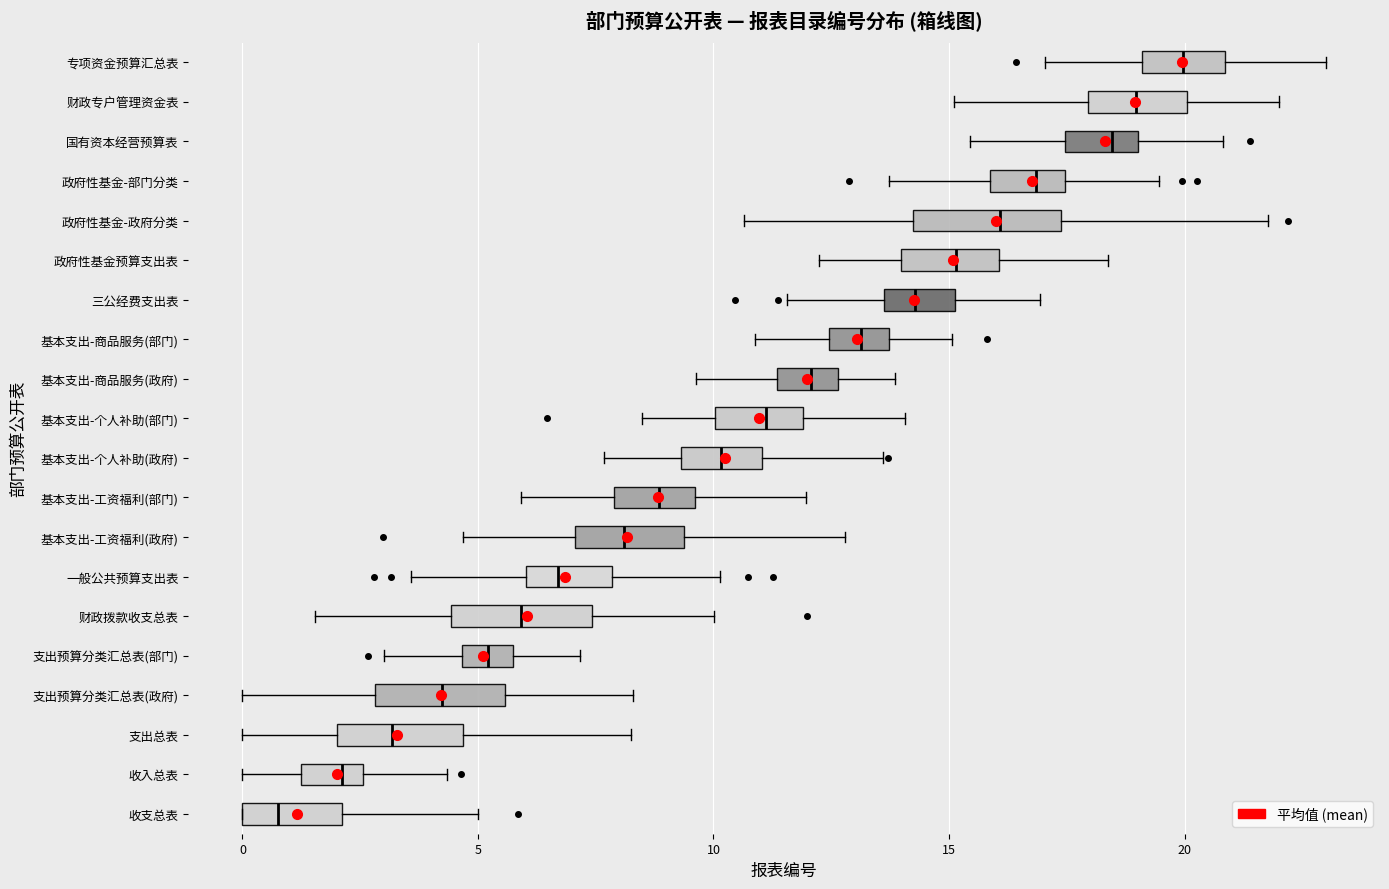

Which box's median line is the furthest to the left?

收支总表